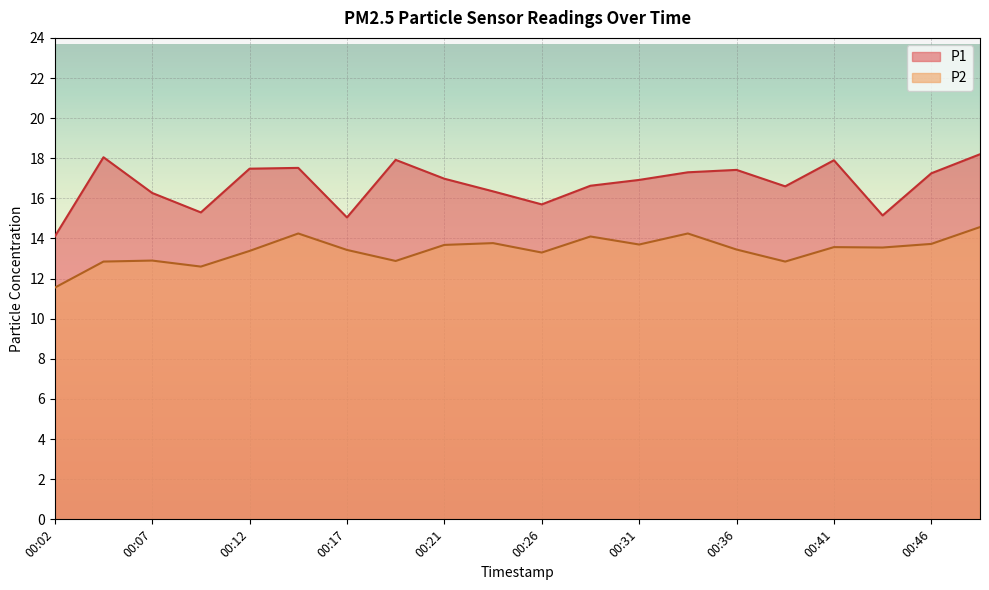

Reading left to right, extract all data points from this chart.

P1: 14.1	18.1	16.3	15.3	17.5	17.5	15.1	17.9	17.0	16.4	15.7	16.6	16.9	17.3	17.4	16.6	17.9	15.2	17.2	18.2
P2: 11.6	12.8	12.9	12.6	13.4	14.2	13.4	12.9	13.7	13.8	13.3	14.1	13.7	14.2	13.4	12.8	13.6	13.6	13.7	14.6